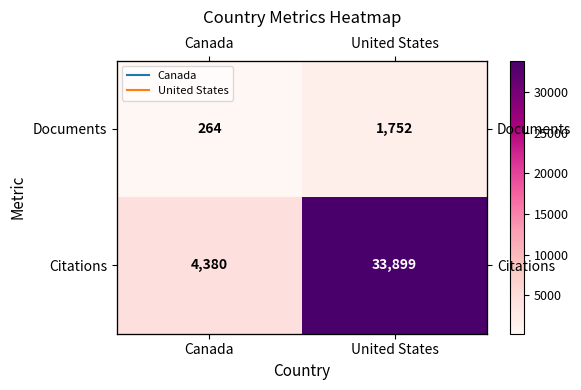

The value of Citations at United States is 12580. True or false?

False